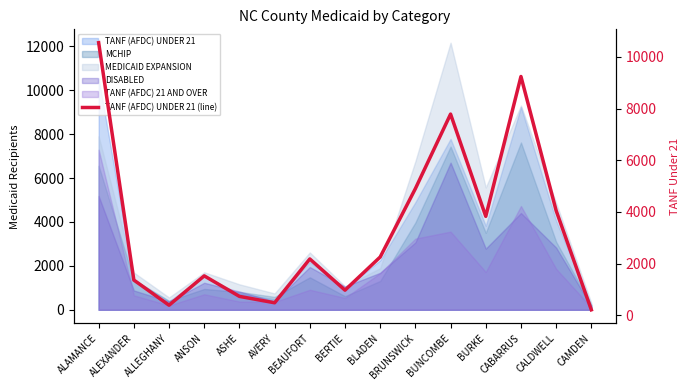

What is the change in value from BUNCOMBE to BURKE?

-3954